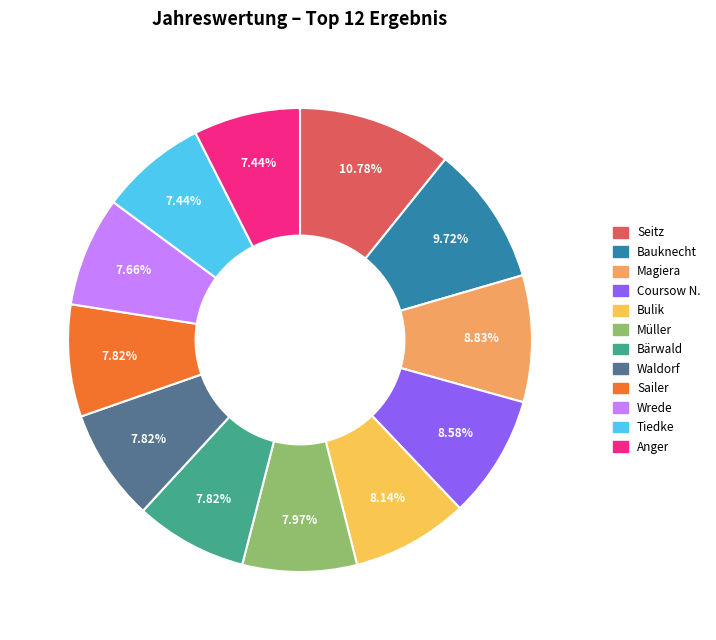

How many segments does this pie chart have?

12